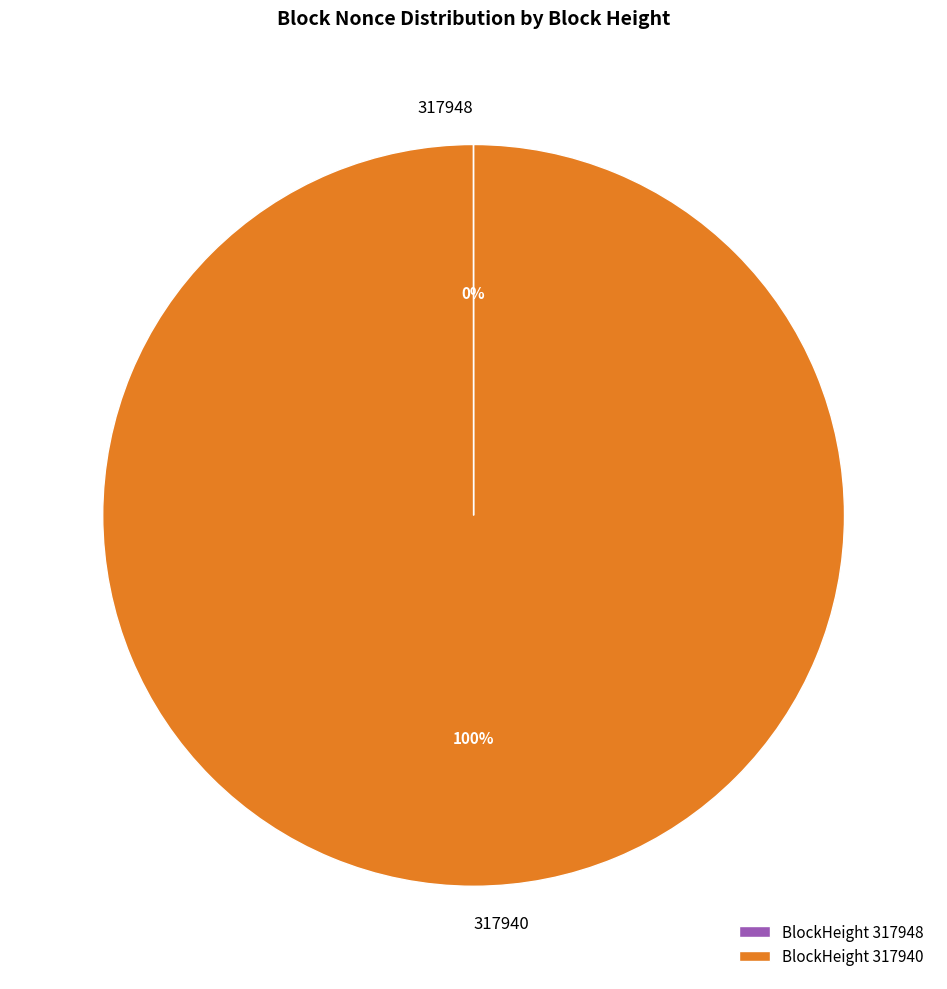

Which slice represents more than half of the pie?

317940